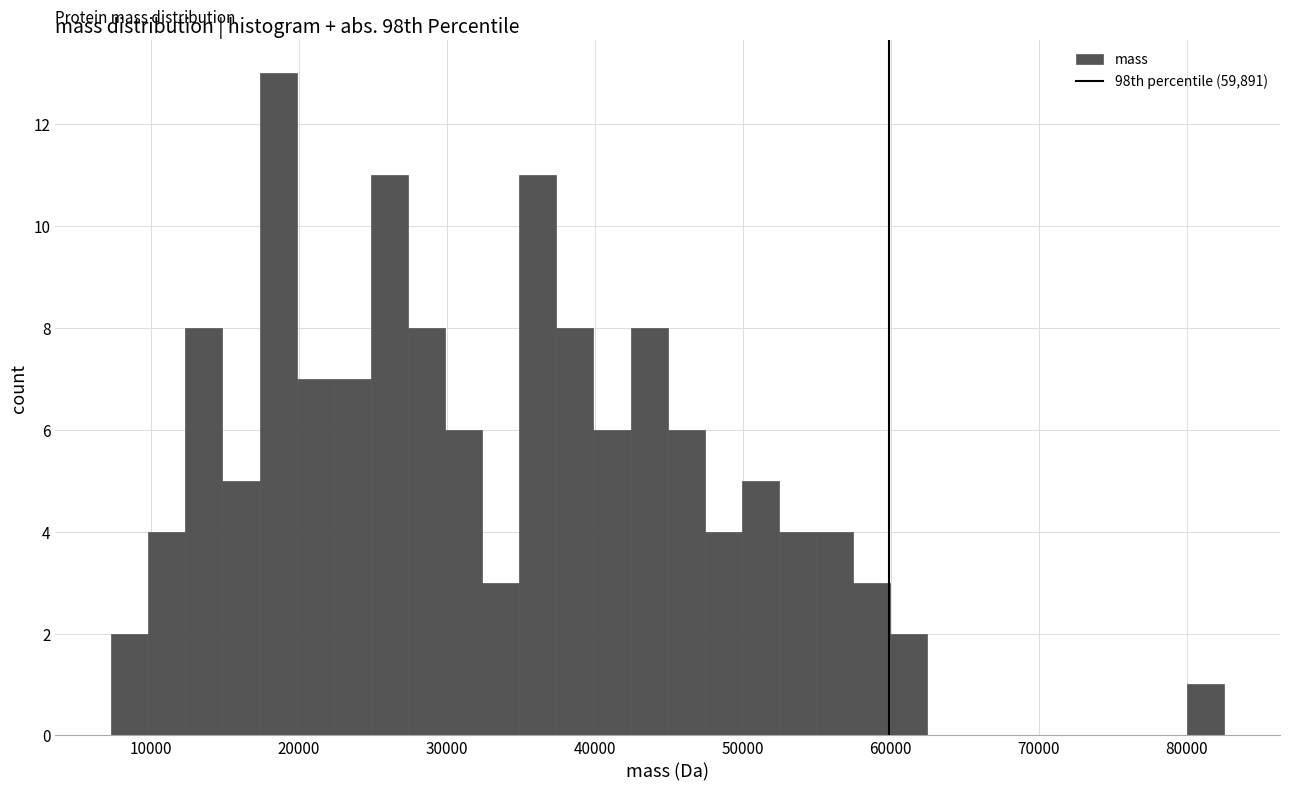

Around what value on the x-axis is the tallest bar? Give the approximate position of its centre, as read against the axis.

19000